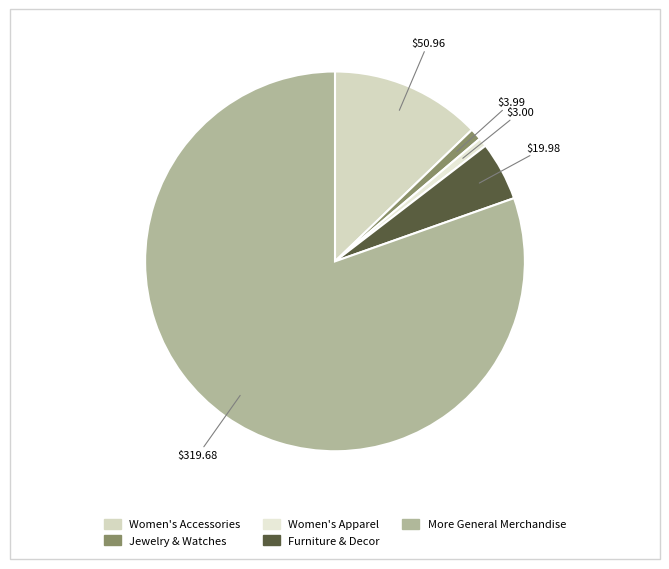

Which category has the smallest portion of the pie?

Women's Apparel